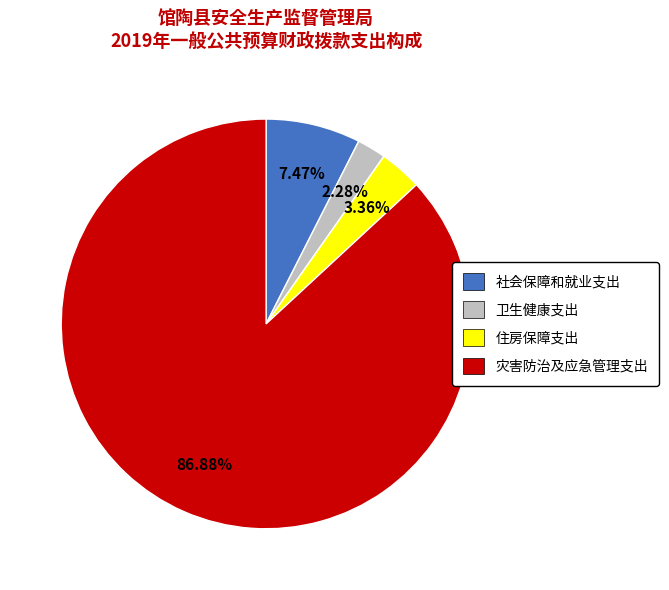

Does any single category account for the majority?

Yes